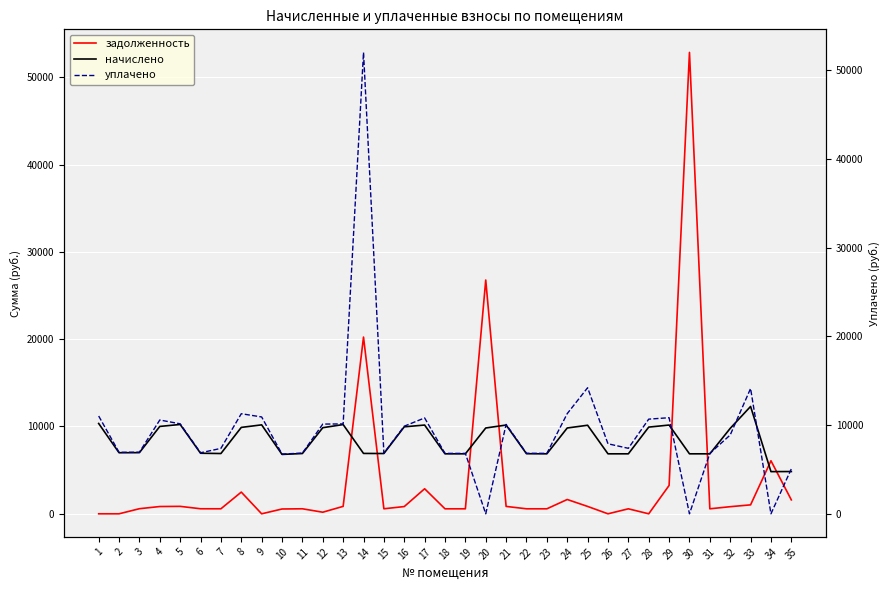

How many data points in уплачено are above 7891?

18